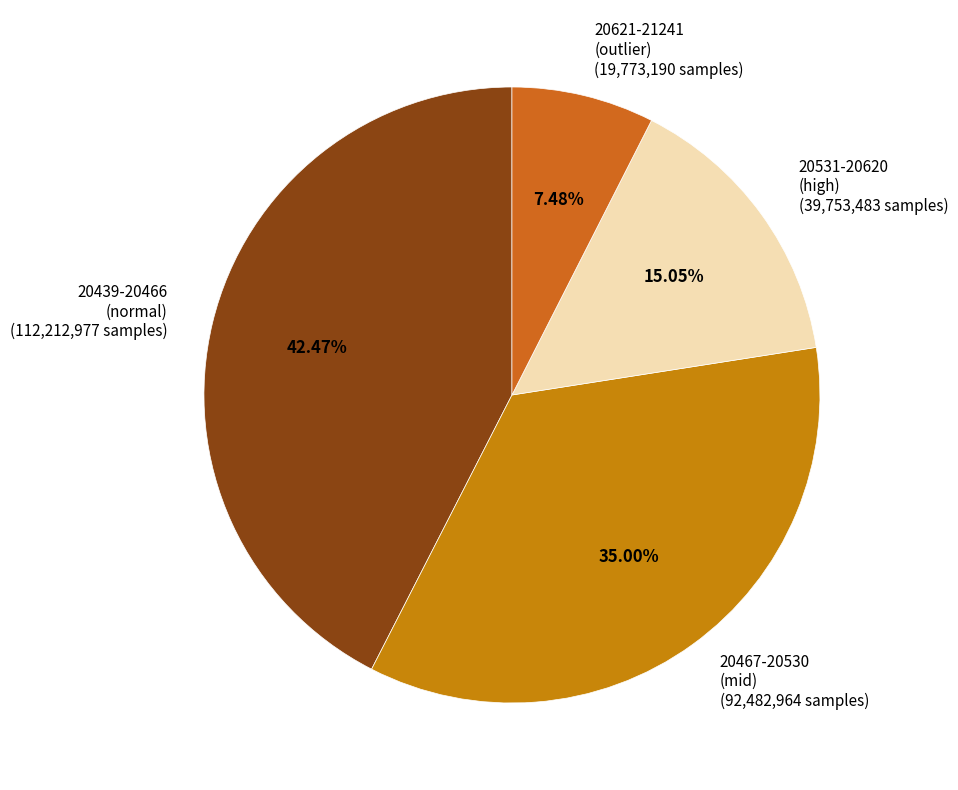

Between 20621-21241 (outlier) (19,773,190 samples) and 20531-20620 (high) (39,753,483 samples), which is larger?

20531-20620 (high) (39,753,483 samples)